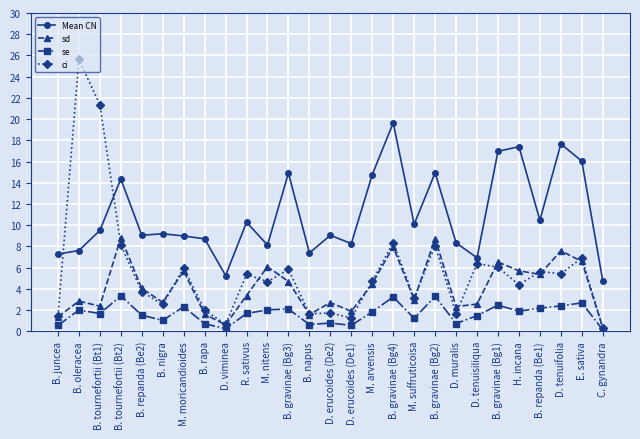

Which series ends up on top after the final intersection of Mean CN and ci?

Mean CN